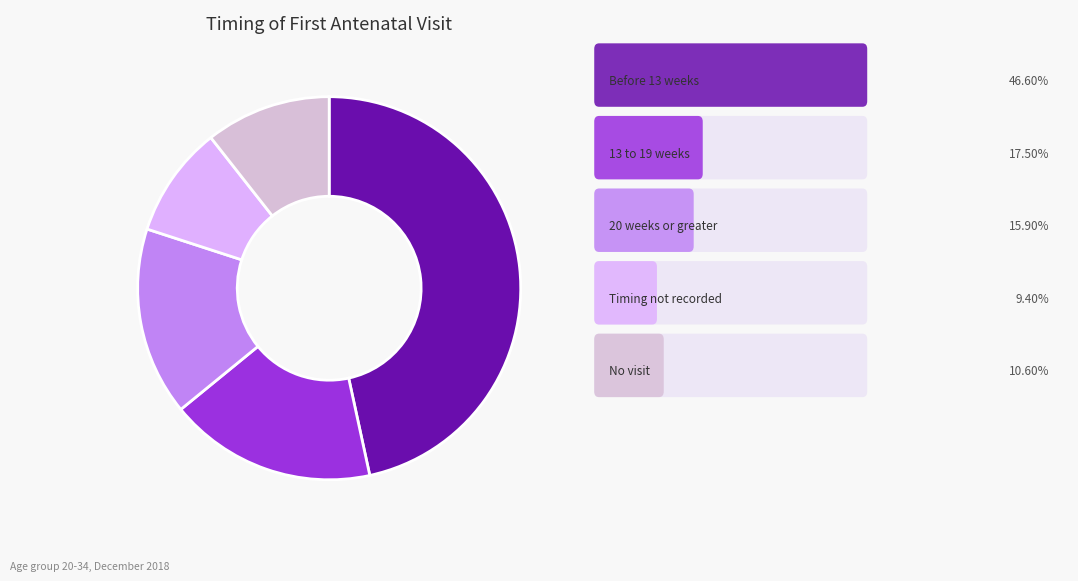

Is there a majority slice in this chart?

No